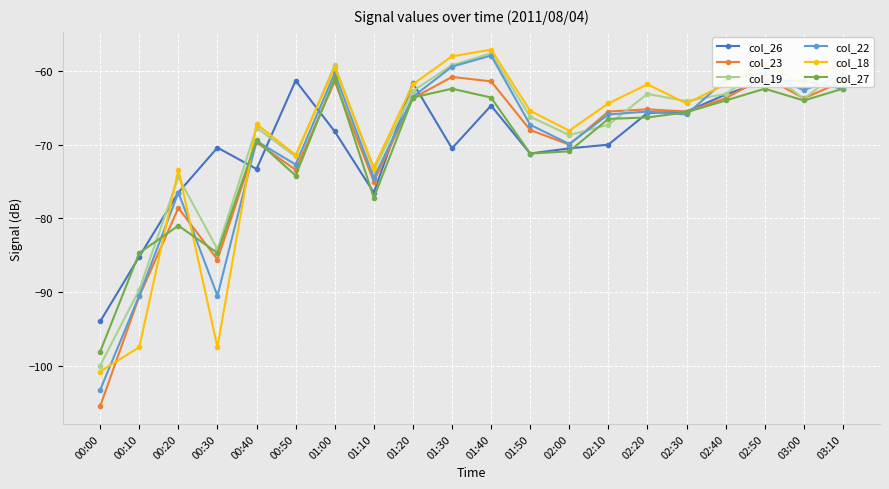

Does the chart display data point markers on the line(s)?

Yes